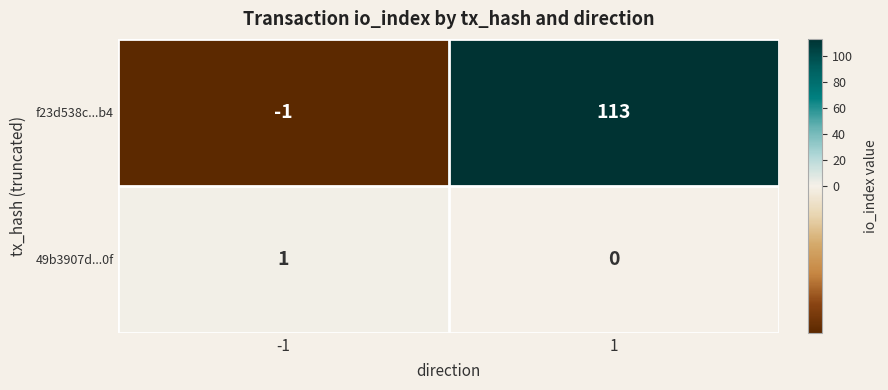

Reading left to right, what are all the values shown in this chart?

f23d538c...b4: -1	113
49b3907d...0f: 1	0